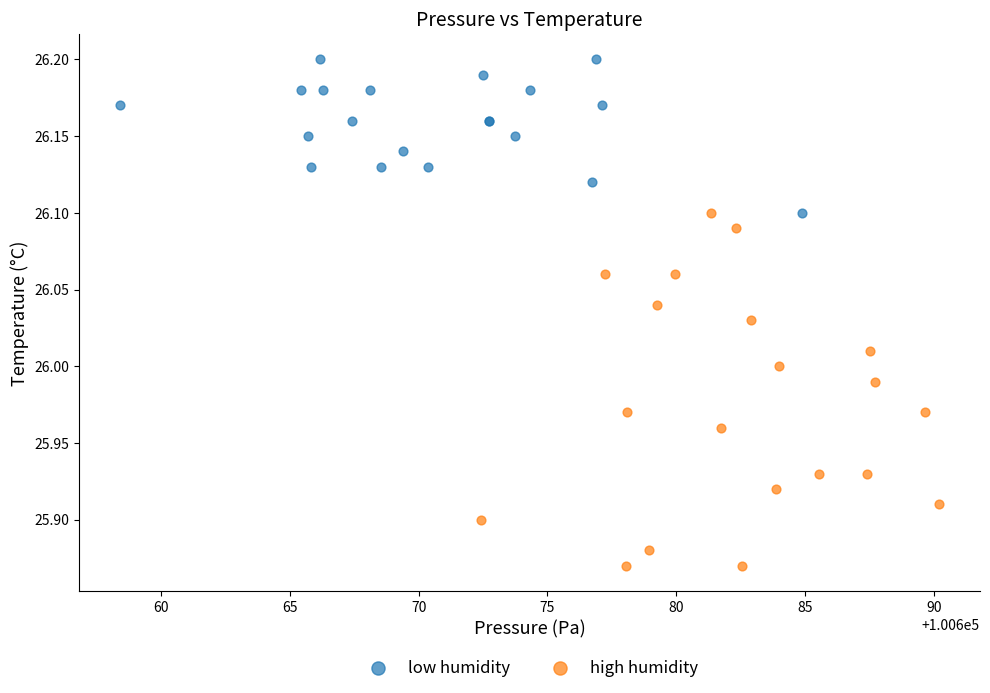

Which series has the largest Y range (max minus min)?

high humidity